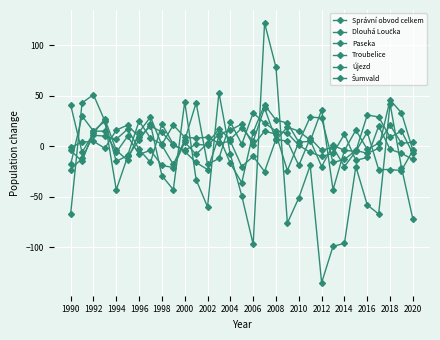

Which series ends up on top after the final intersection of Správní obvod celkem and Újezd?

Újezd